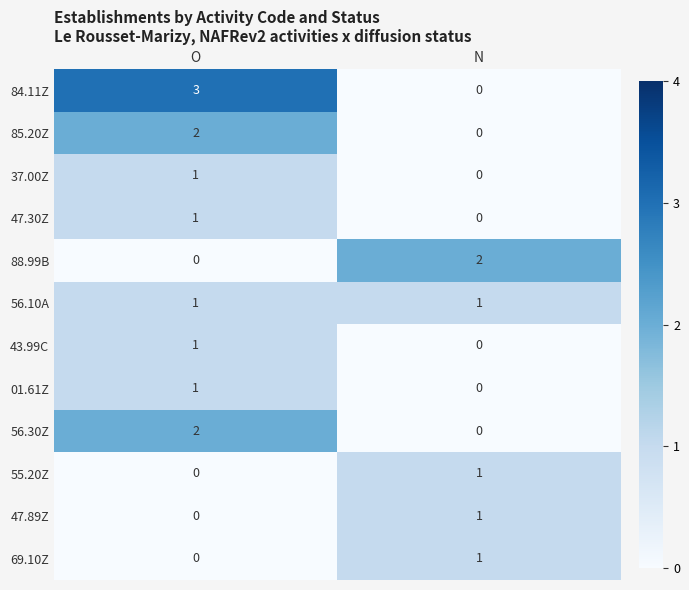

What is the difference between the maximum and minimum values in the 84.11Z series?

3